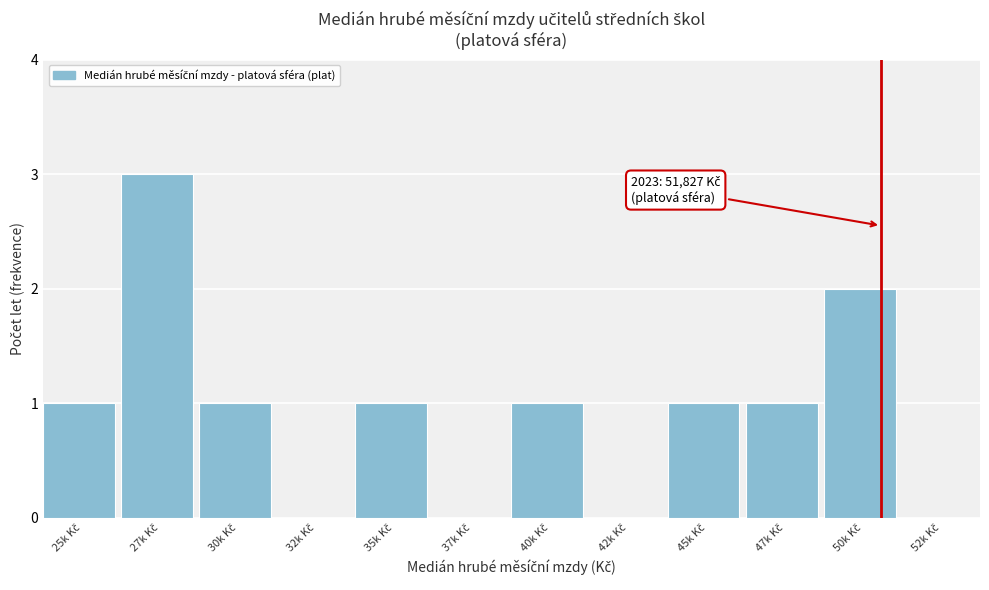

What is the maximum value shown in the chart?

3